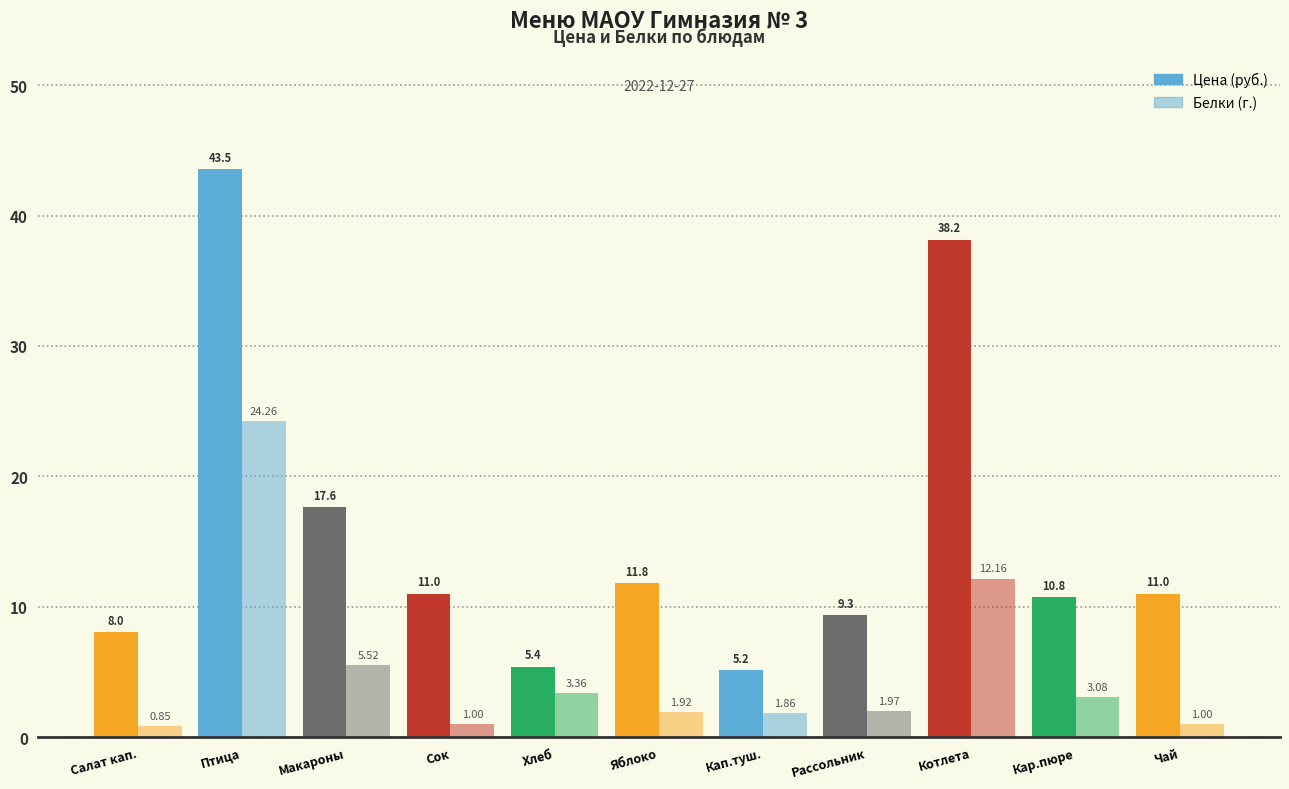

How many series are shown in this chart?

2